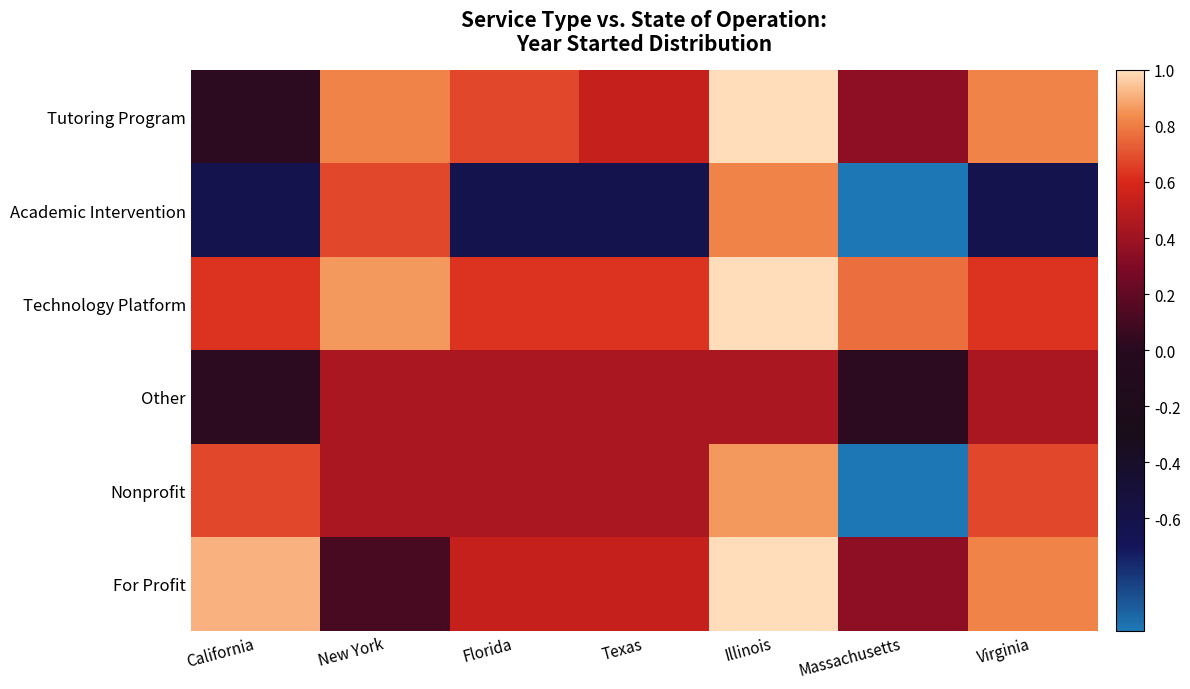

Count the number of categories in the chart.

7